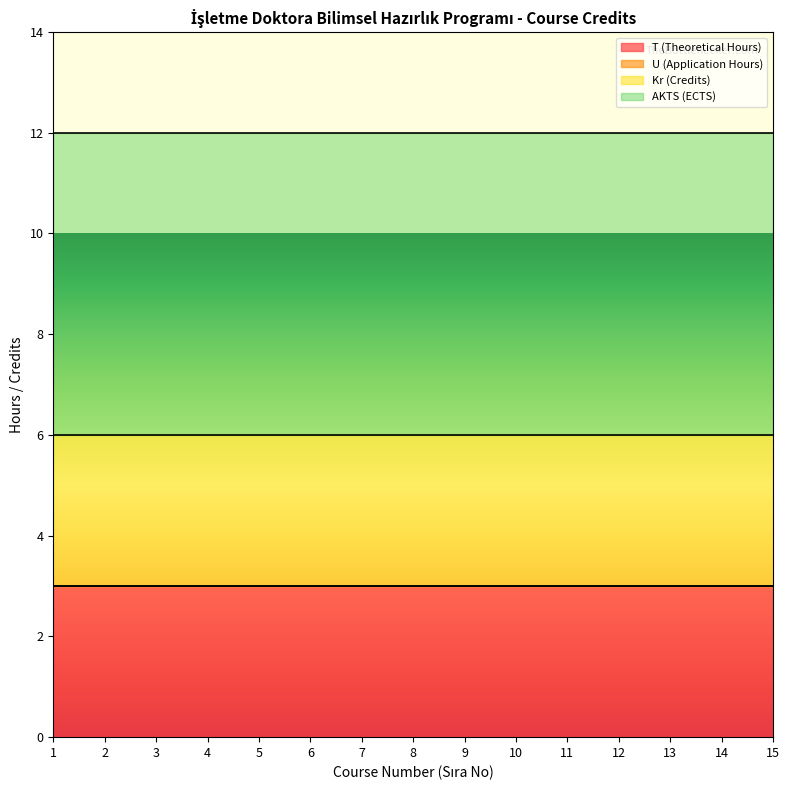

At which label does AKTS (ECTS) reach its peak?

1